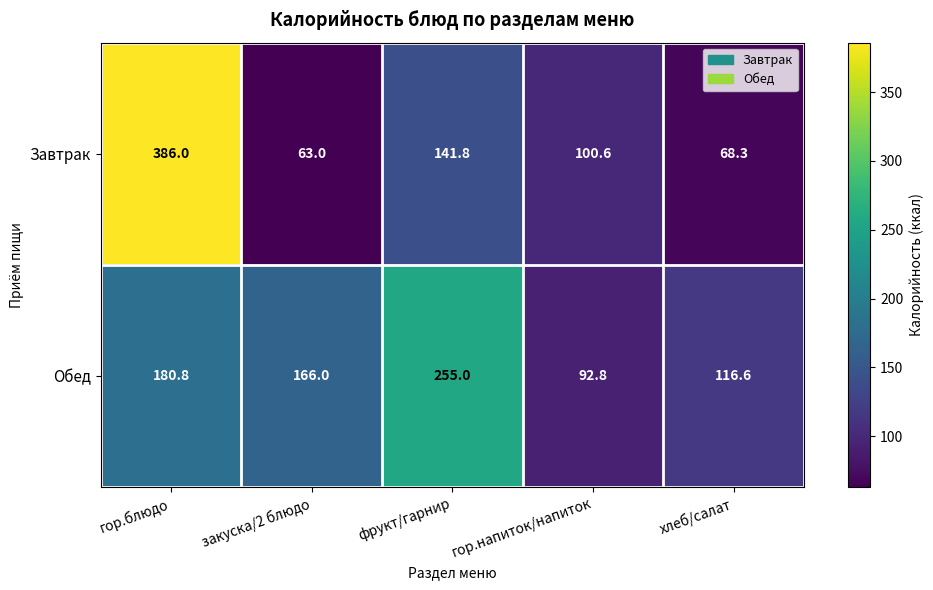

Where is Обед nearest to the value 173?

закуска/2 блюдо